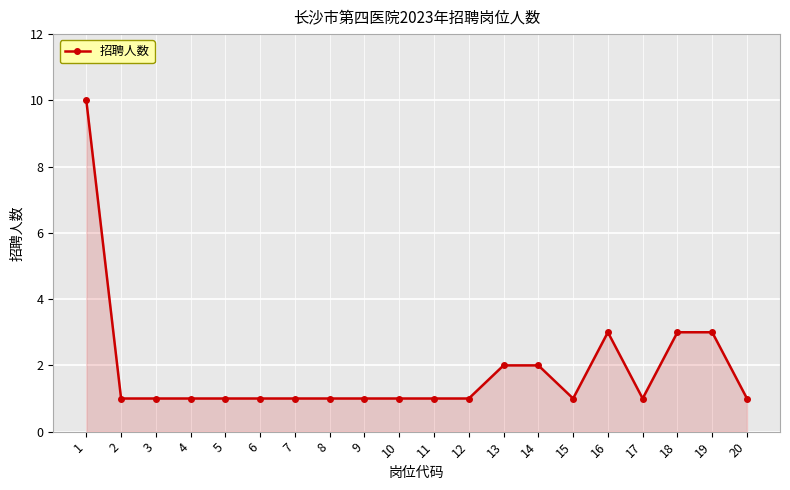

Does the chart display data point markers on the line(s)?

Yes